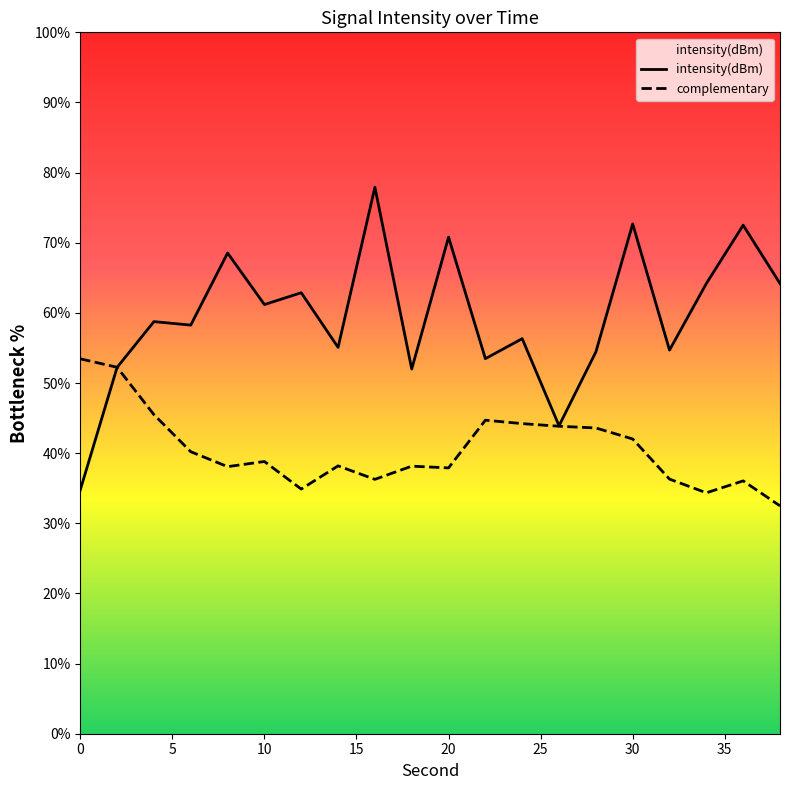

How many categories are shown in the chart?

20